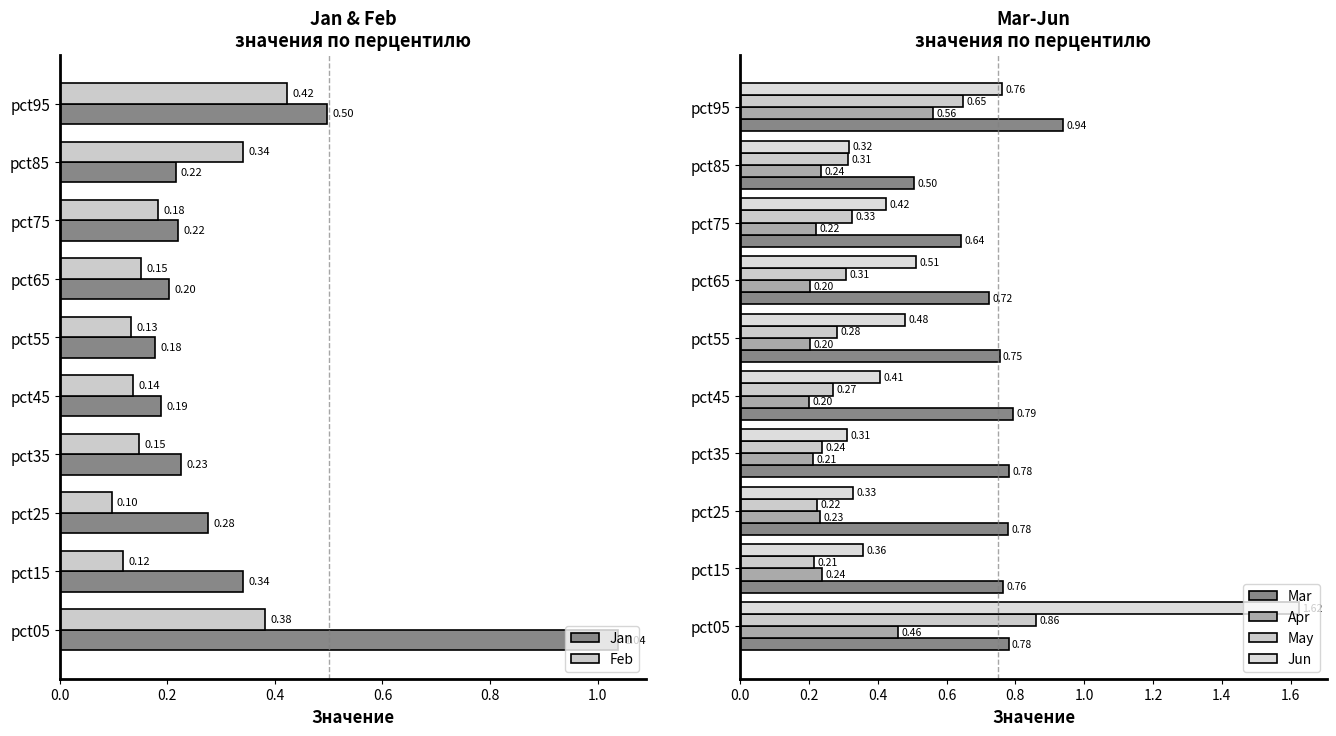

What is the highest value of the Mar series?

0.9